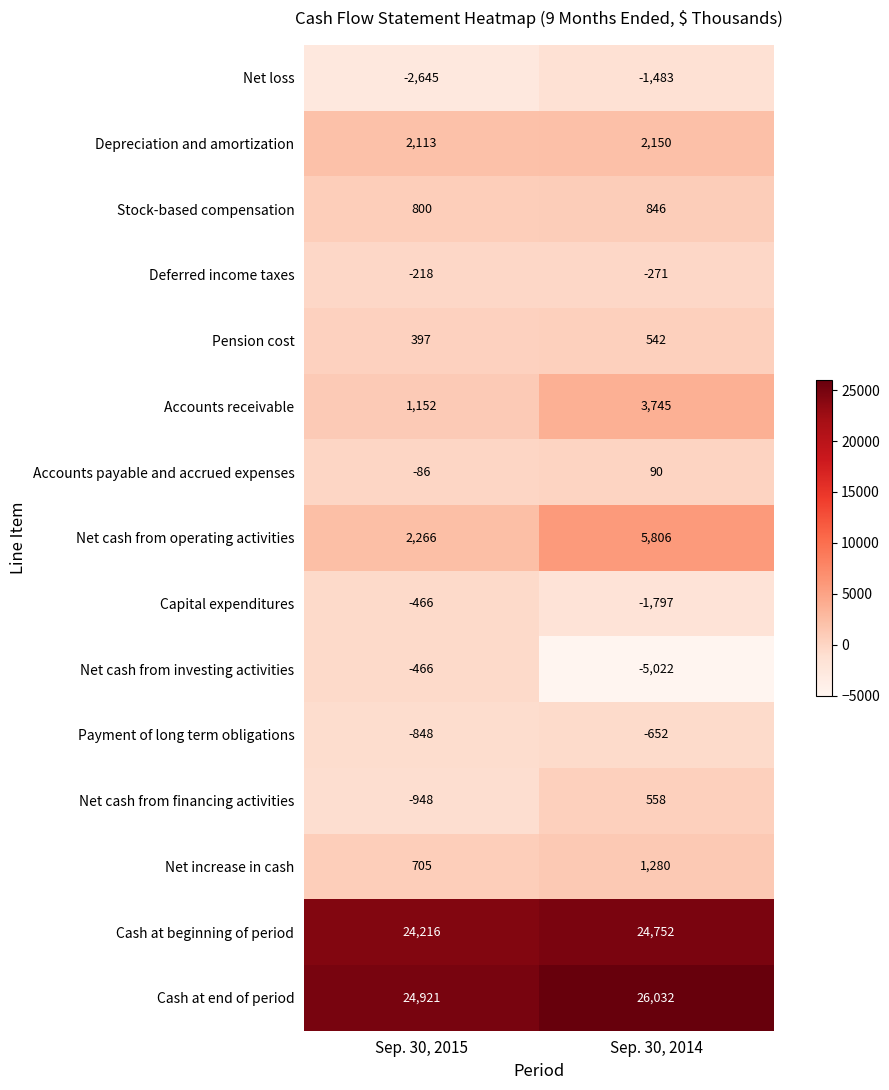

The value of Accounts payable and accrued expenses at Sep. 30, 2015 is -120. True or false?

False